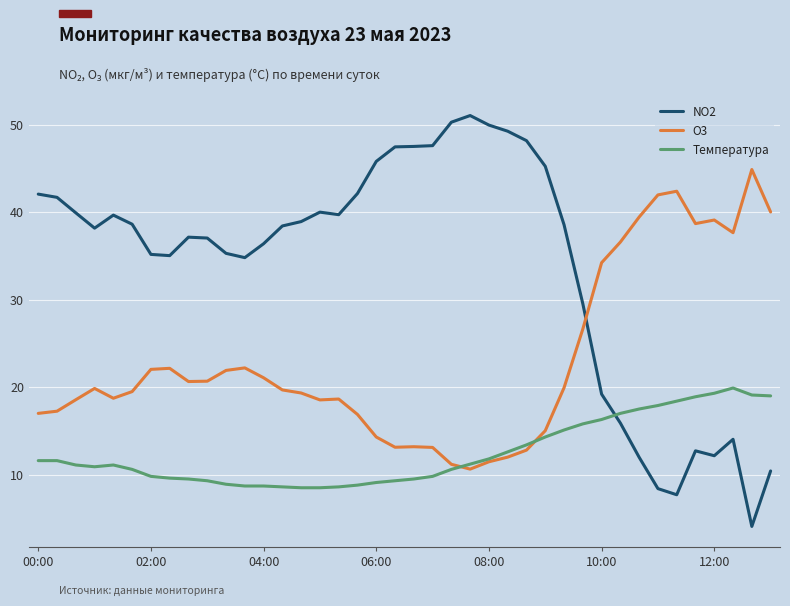

What is the average value of the NO2 series?

33.9